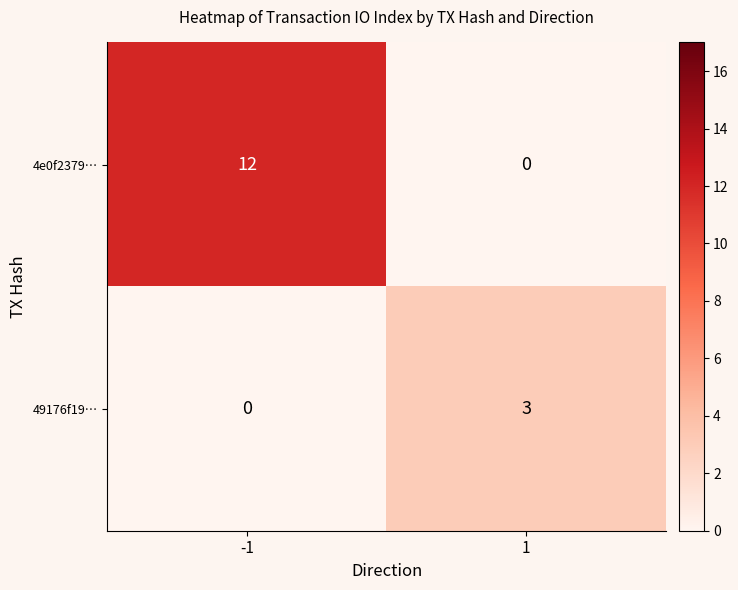

What is the sum of all 4e0f2379… values?

12